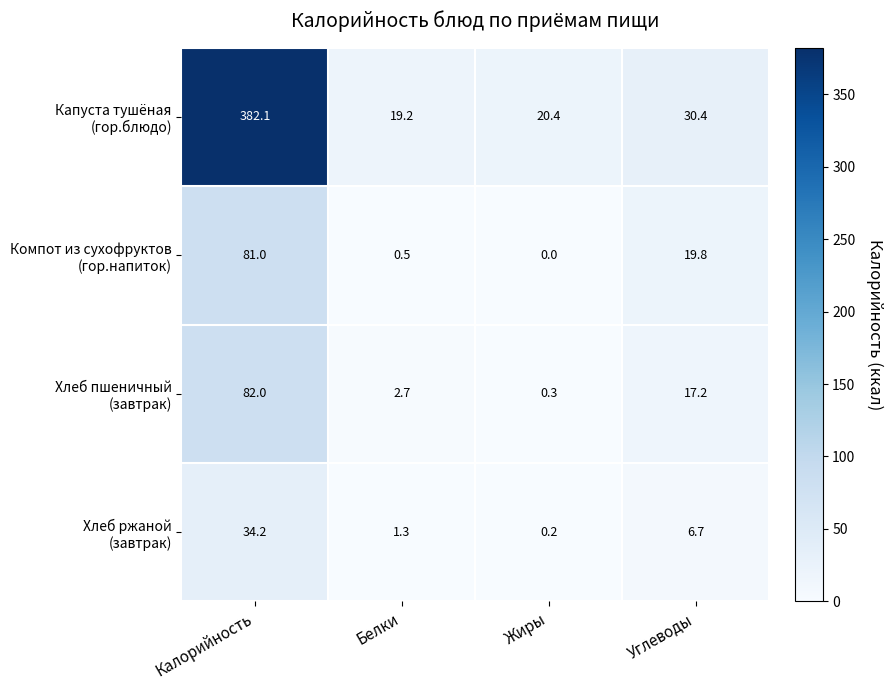

Which label corresponds to the smallest value in the chart?

Жиры